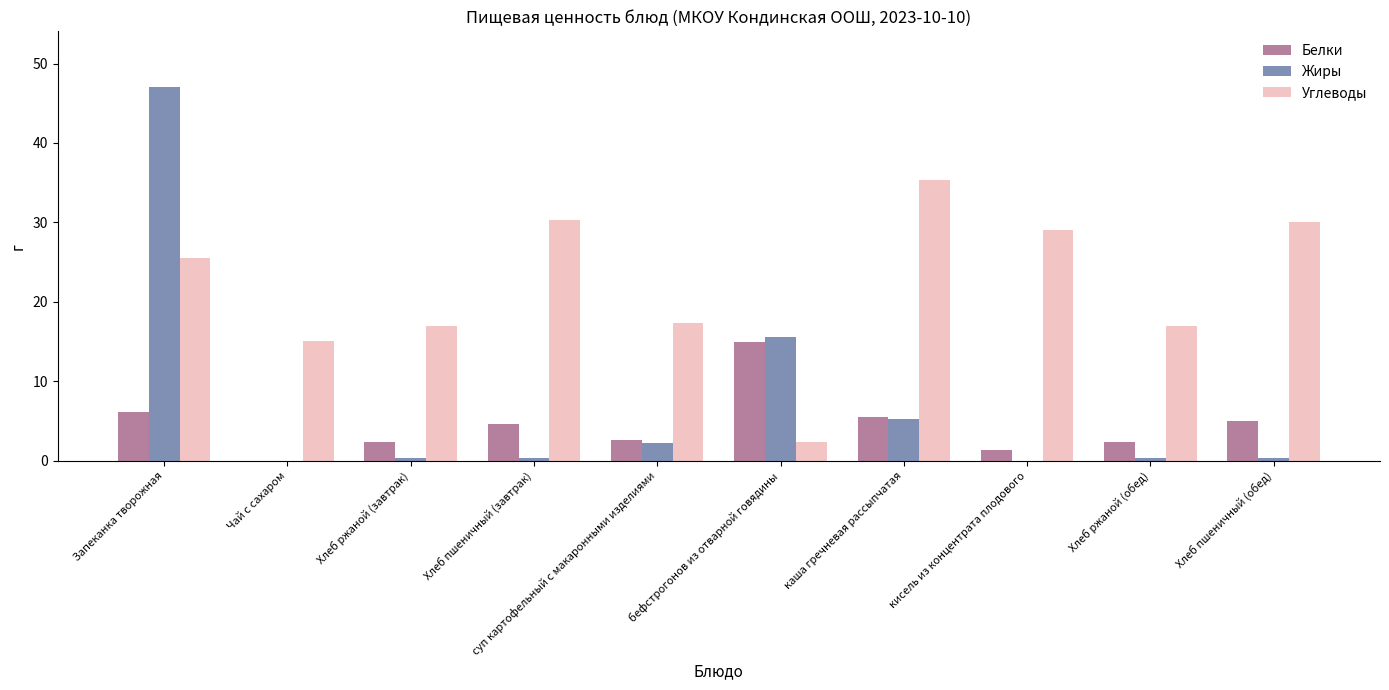

What is the total value across all series at Хлеб пшеничный (завтрак)?

35.3